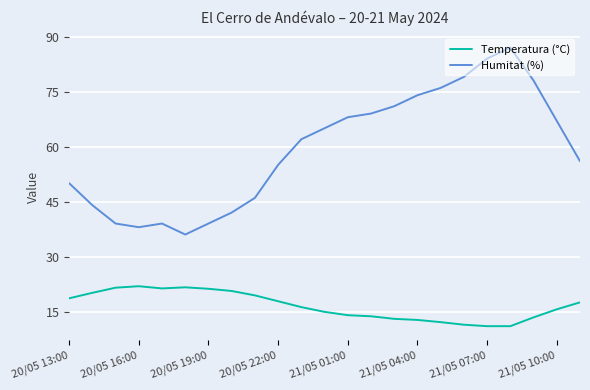

Rank the series by their average value, from highest to lowest.

Humitat (%), Temperatura (°C)